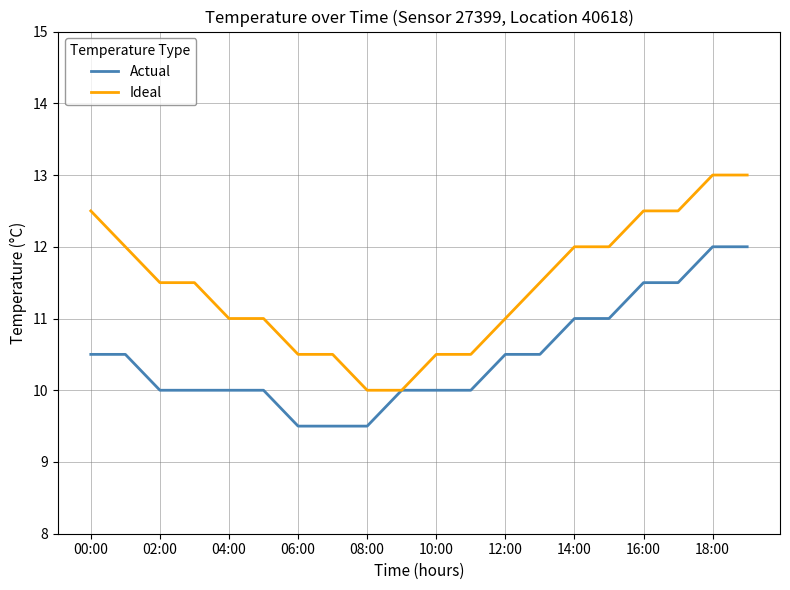

Which series has the largest total across all categories?

Ideal